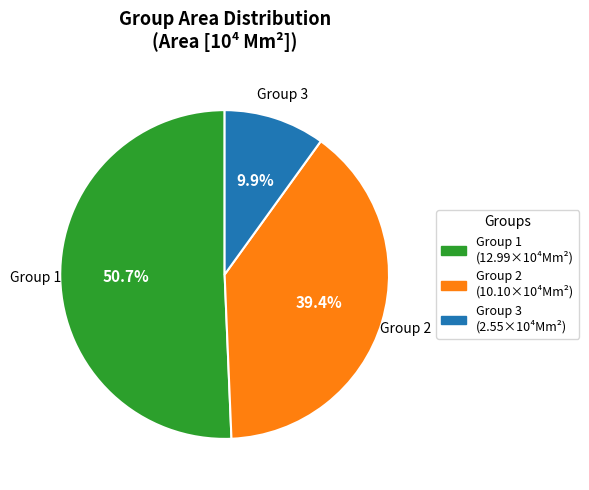

What is the largest slice in the pie chart?

Group 1 (12.99×10⁴Mm²)